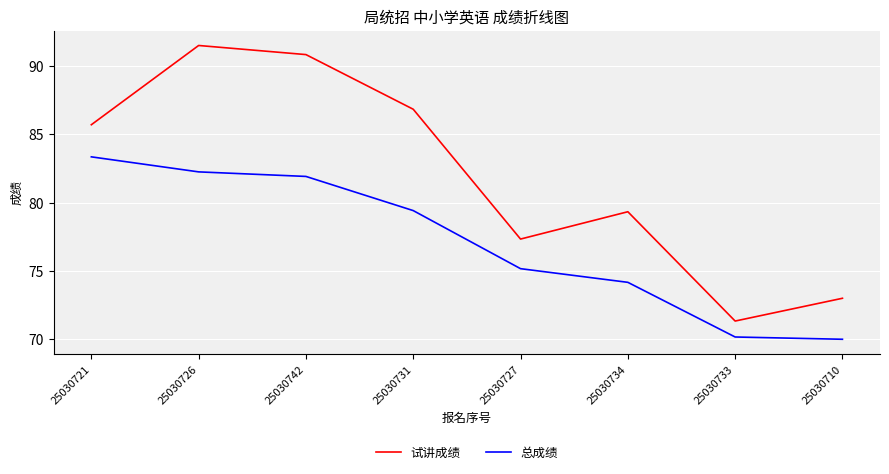

What position from the right is 25030733?

2